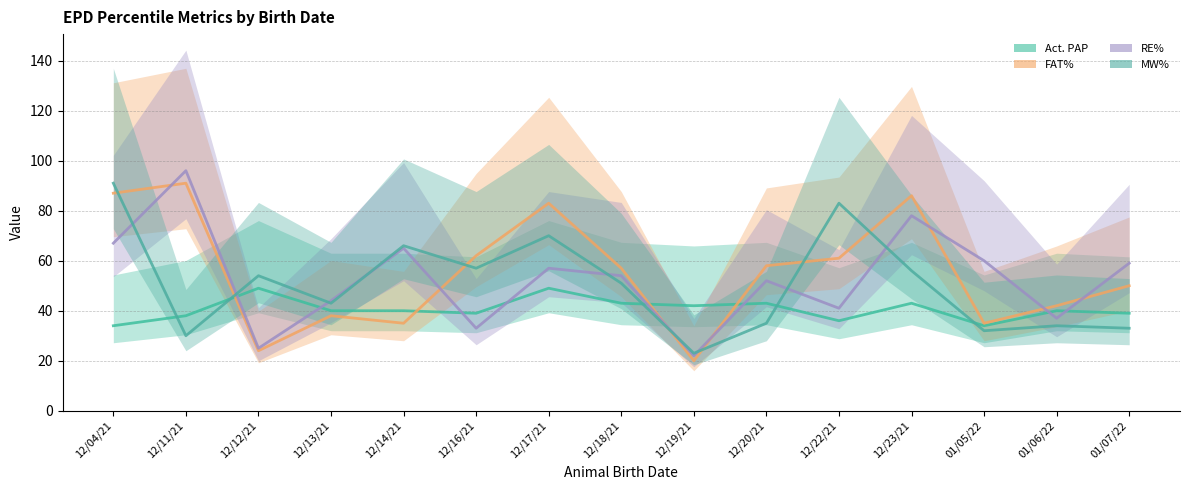

How many data points in FAT% are less than 57?

7